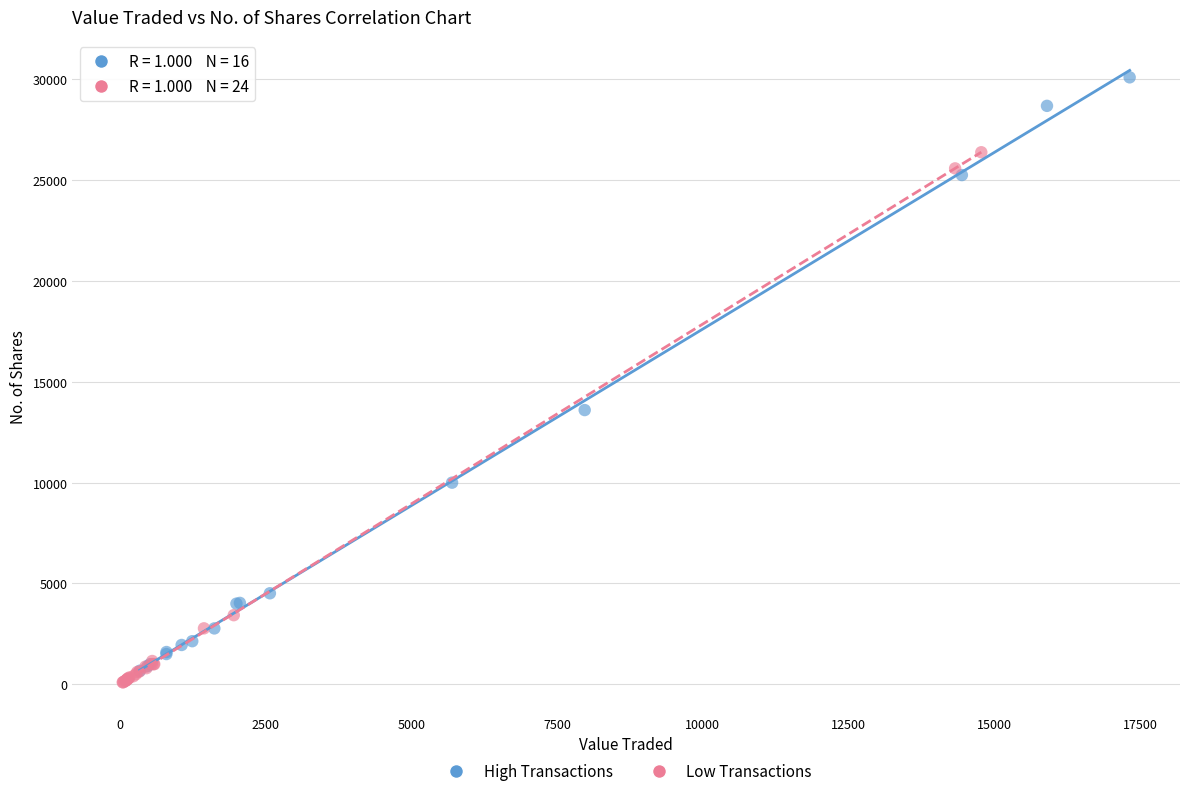

Which series contains the highest Y value?

High Transactions